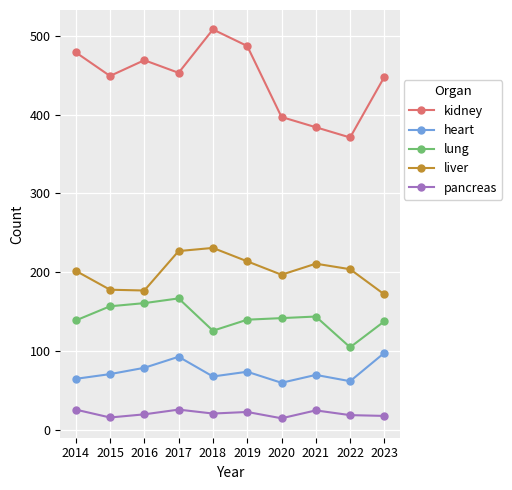

What is the minimum value for lung?

105